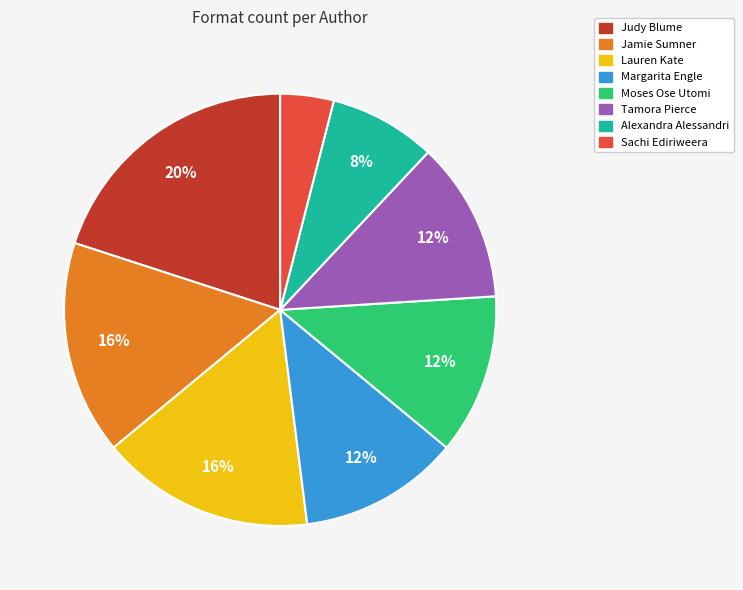

True or false: Tamora Pierce accounts for 12% of the total.

True